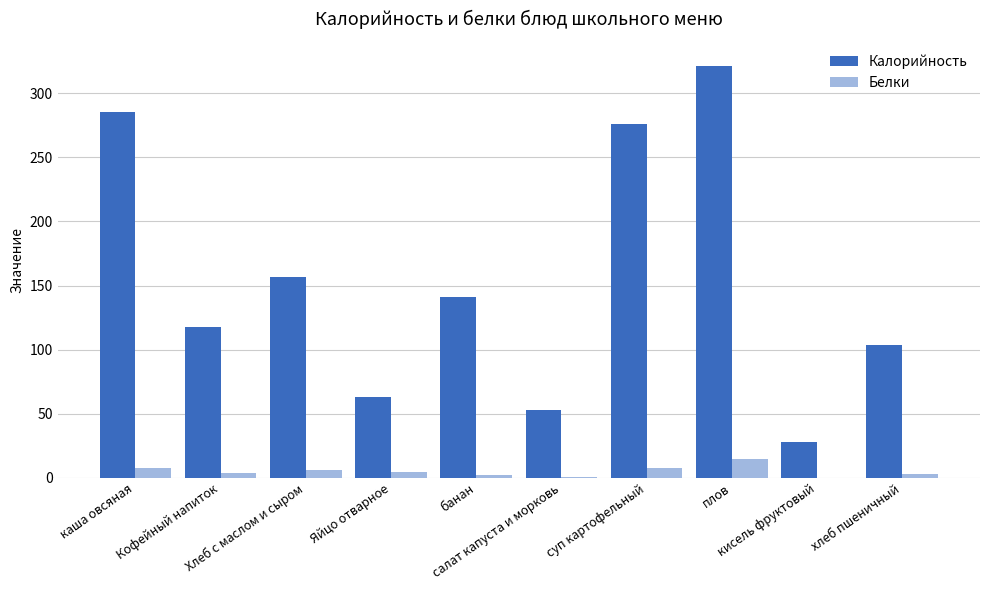

At which category is the sum across all series the highest?

плов